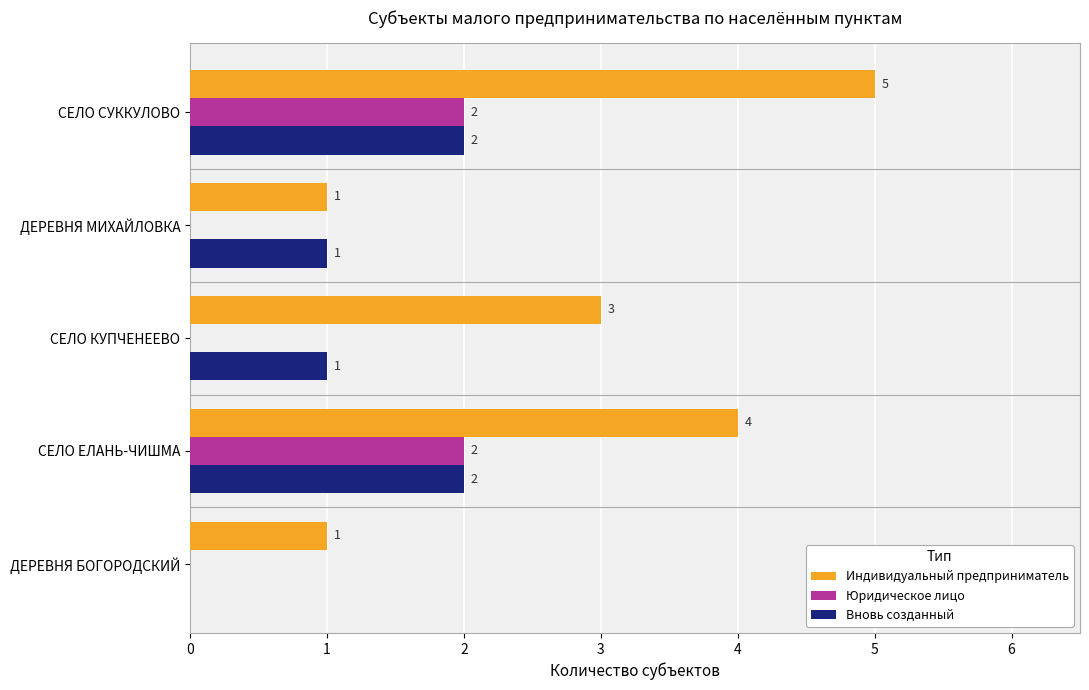

How many Вновь созданный values are between 1 and 2?

4